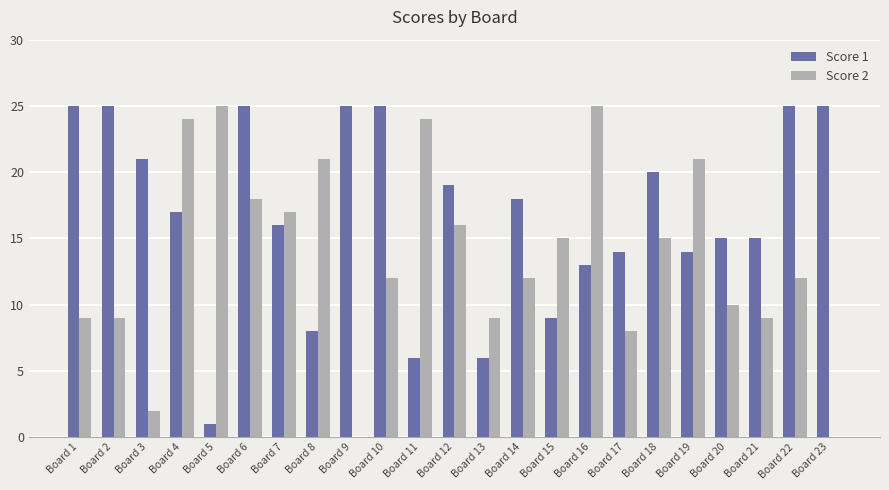

Count the number of categories in the chart.

23